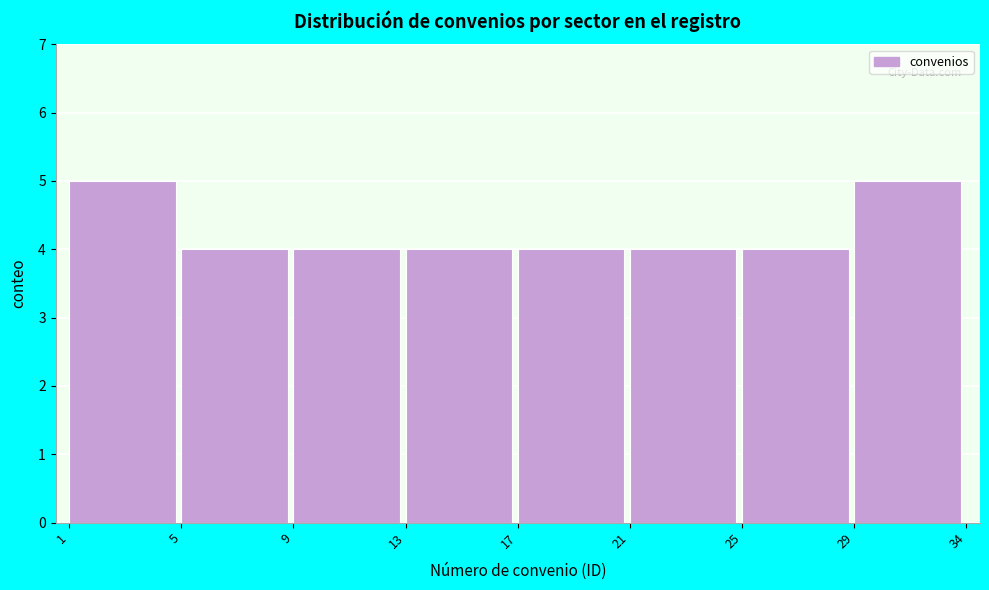

Reading left to right, what are all the values shown in this chart?

5	4	4	4	4	4	4	5